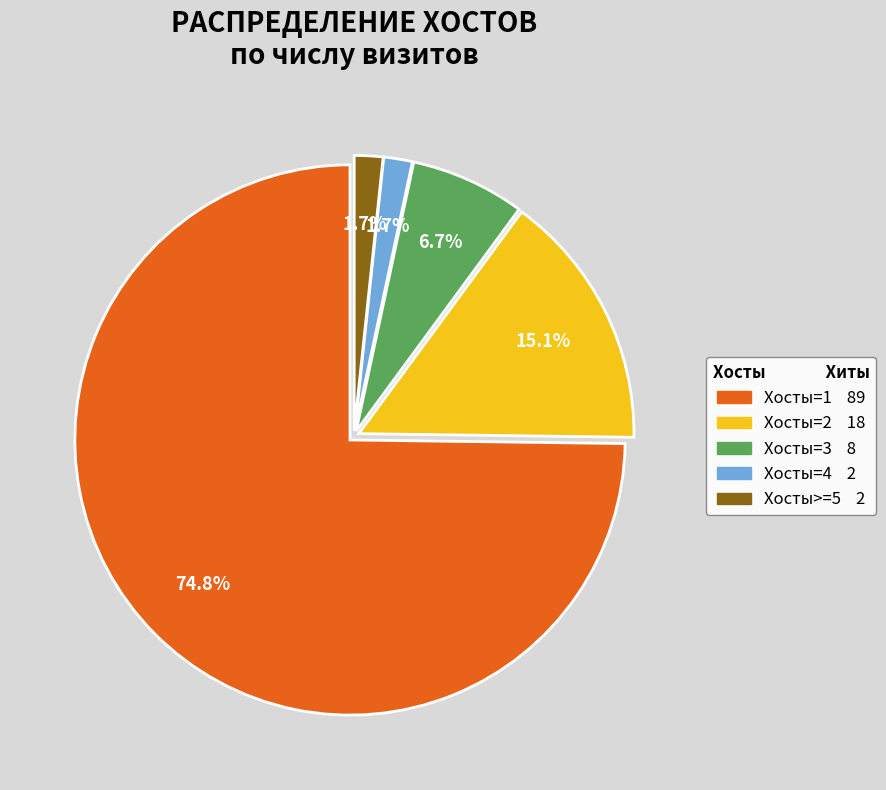

Between Хосты=4 and Хосты=2, which is larger?

Хосты=2